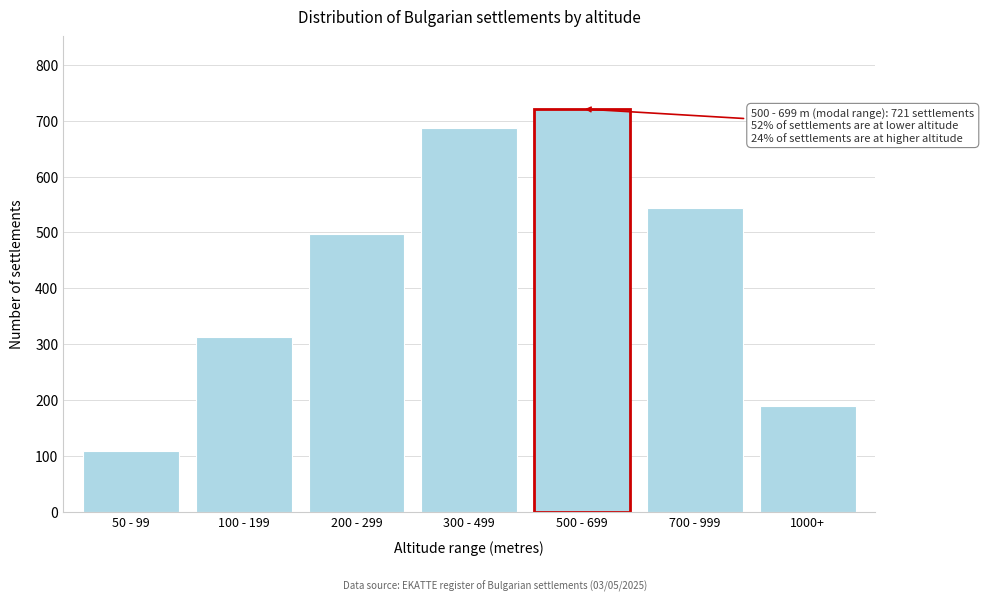

Reading right to left, transcribe all the data shown in this chart.

189	543	721	687	498	312	108